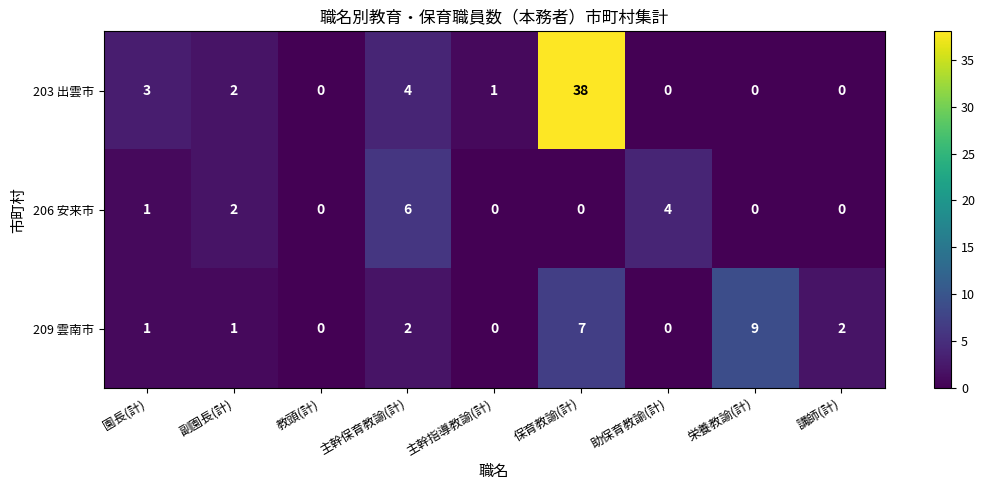

What is the average value of the 203 出雲市 series?

5